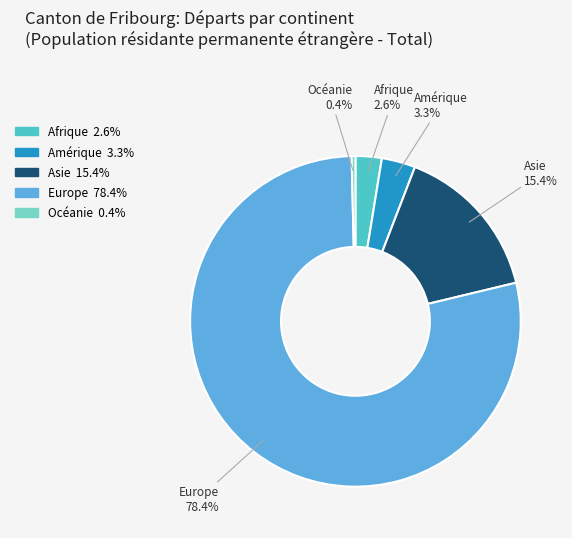

Do Europe and Amérique together represent more than half of the pie?

Yes